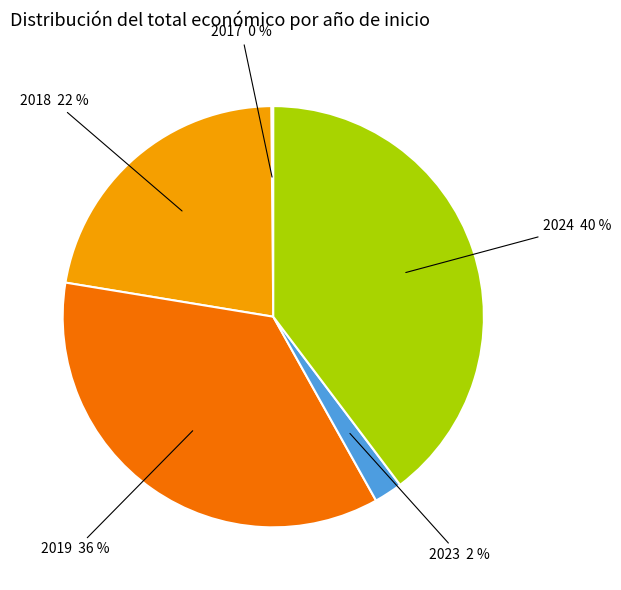

Combined, do 2024 and 2018 account for over 50%?

Yes